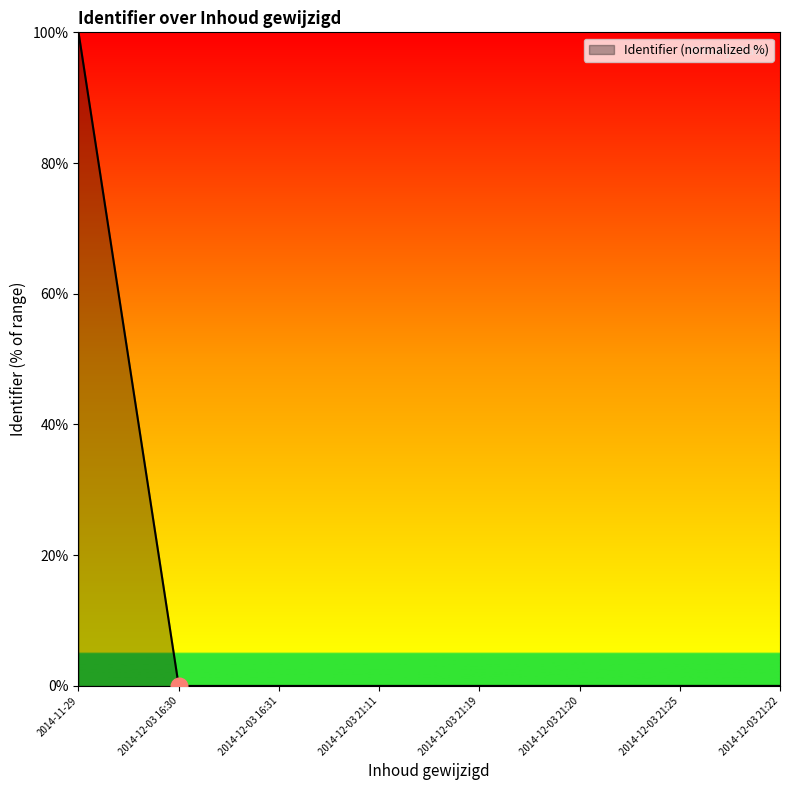

What is the difference between the maximum and minimum values?

100.0